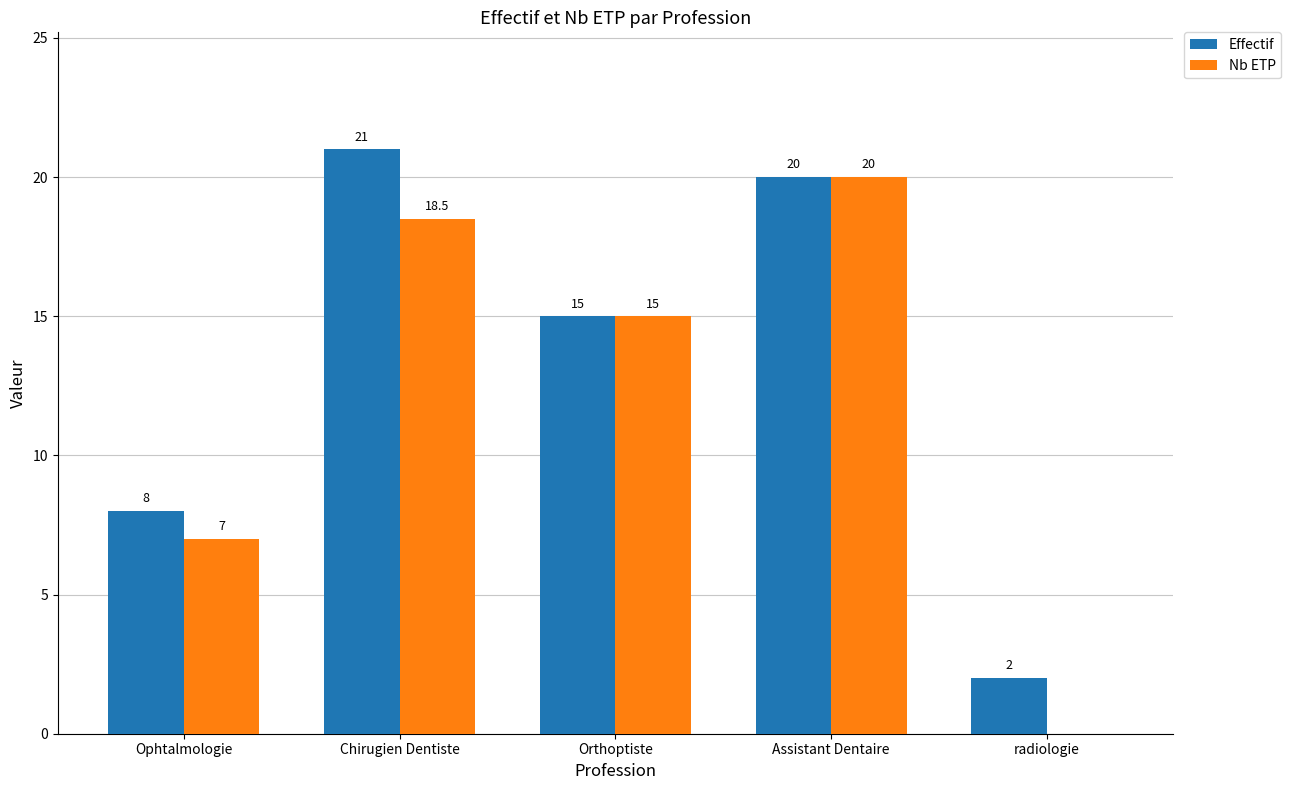

Where does the Nb ETP series first go above 15?

Chirugien Dentiste